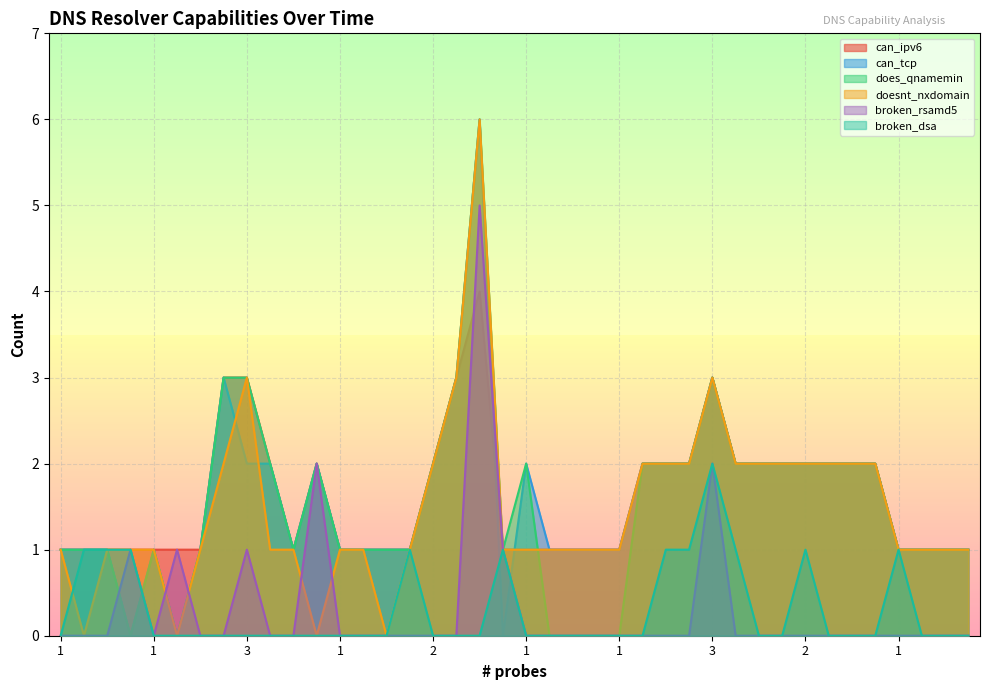

The doesnt_nxdomain series shows 1 at 2. True or false?

False